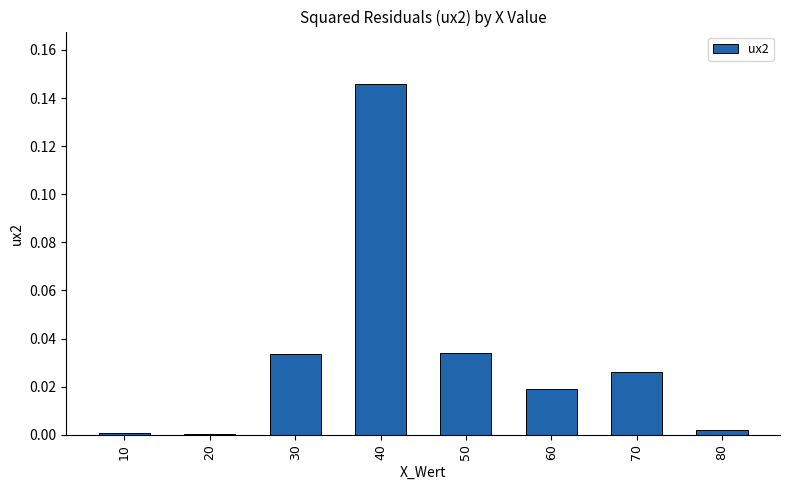

What is the sum of all values?

0.3